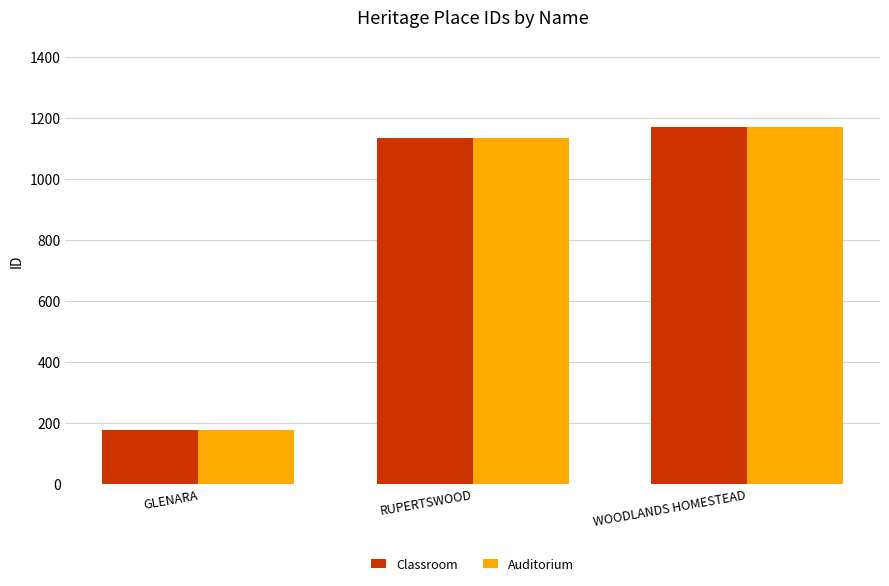

List the labels in order of Classroom value, largest first.

WOODLANDS HOMESTEAD, RUPERTSWOOD, GLENARA